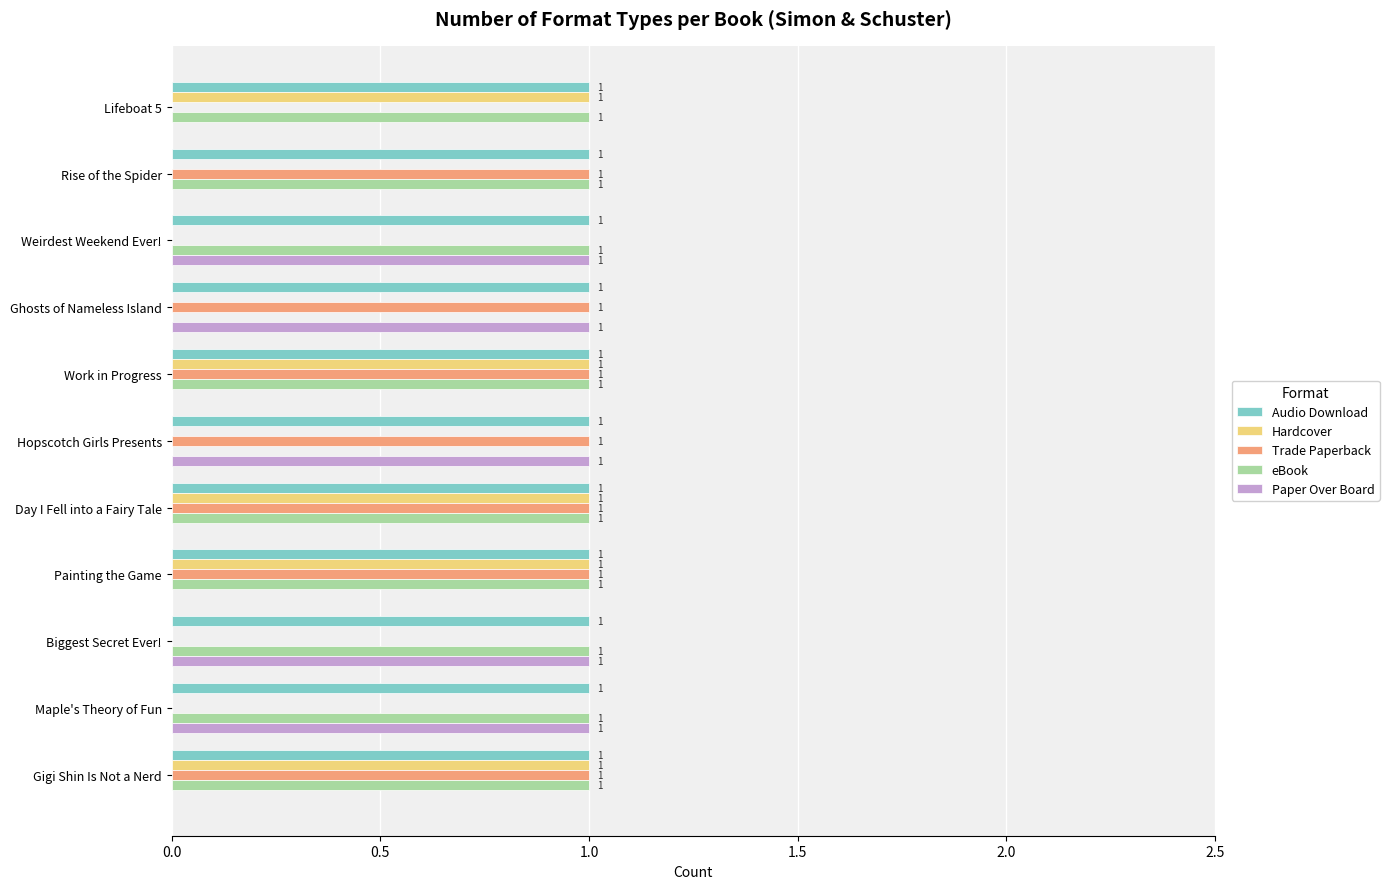

What is the total value across all series at Hopscotch Girls Presents?

3